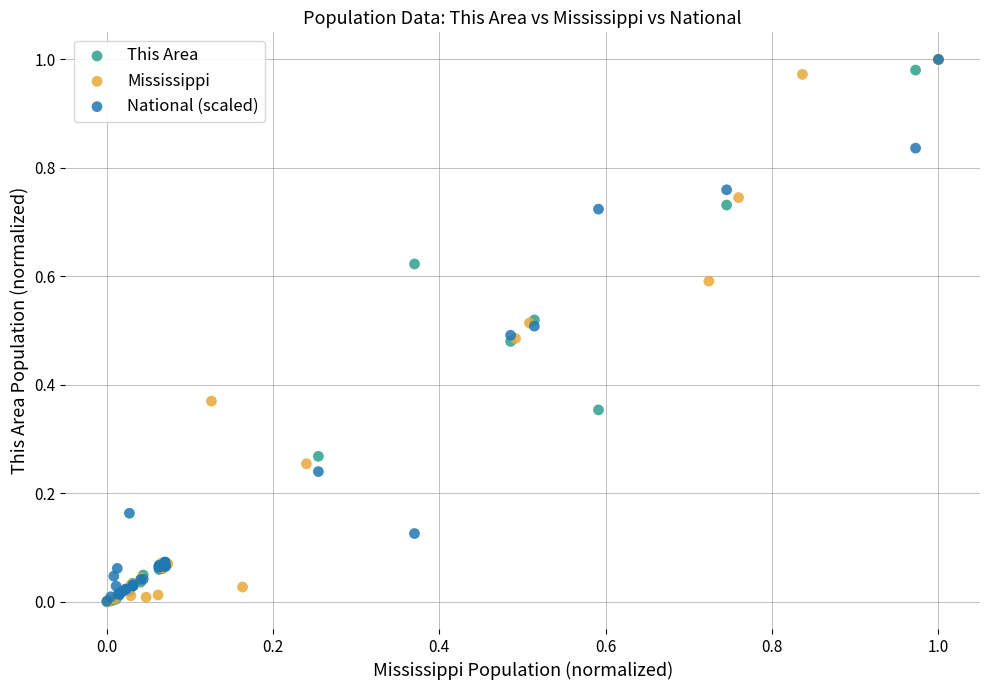

What are all the series names shown in the legend?

This Area, Mississippi, National (scaled)